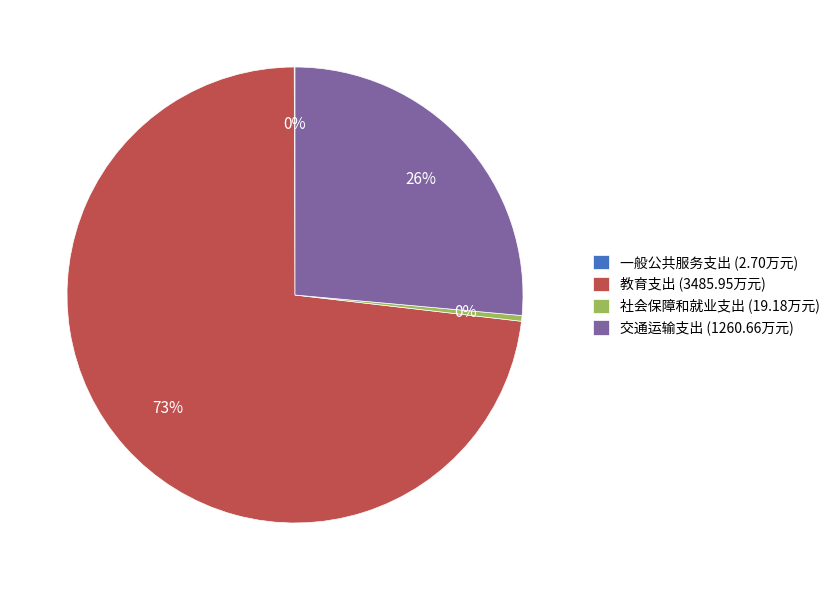

The 教育支出 slice represents 60% of the pie. True or false?

False